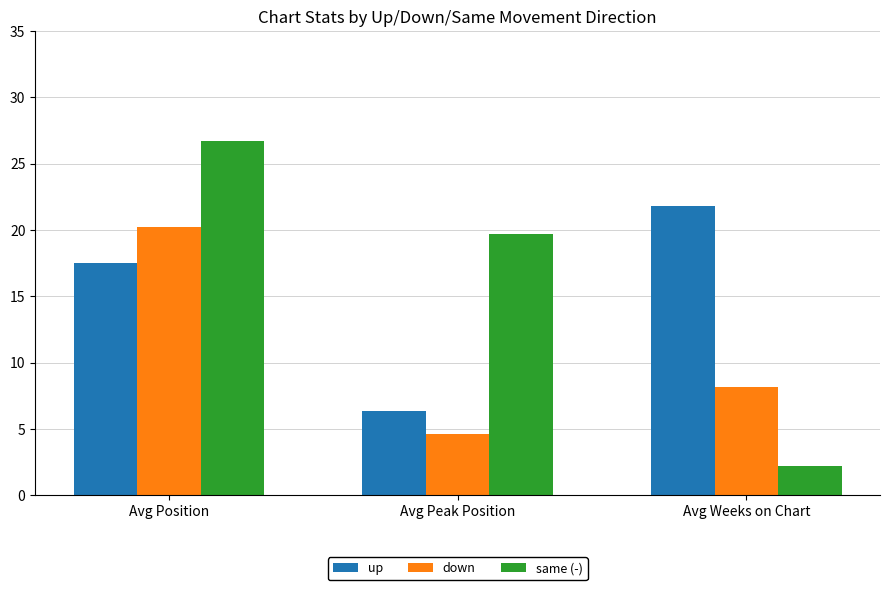

Between Avg Peak Position and Avg Weeks on Chart, which series saw the biggest shift?

same (-)